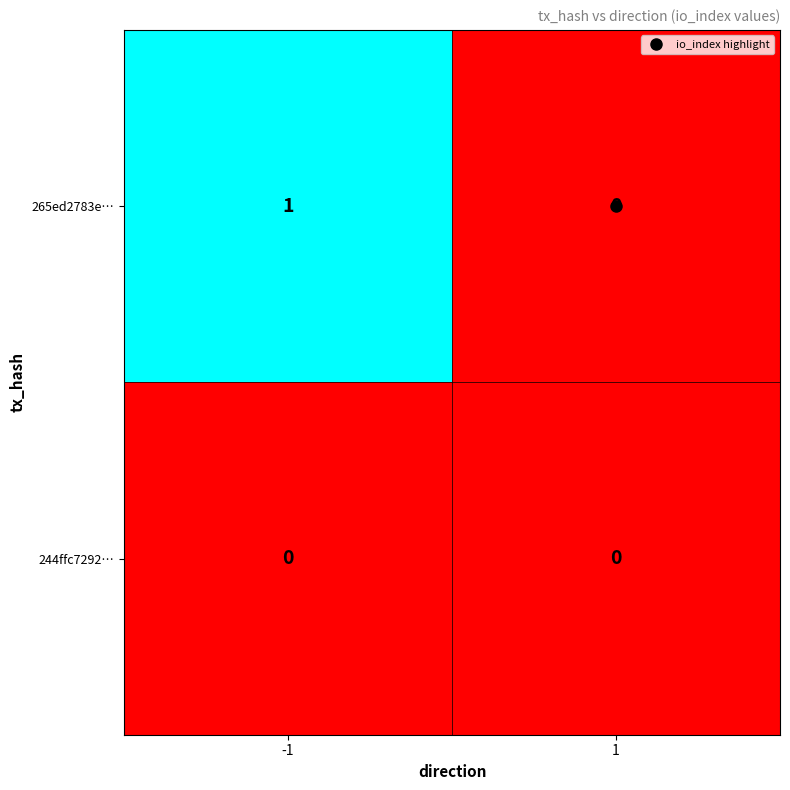

Which series has the widest spread of values?

265ed2783e…